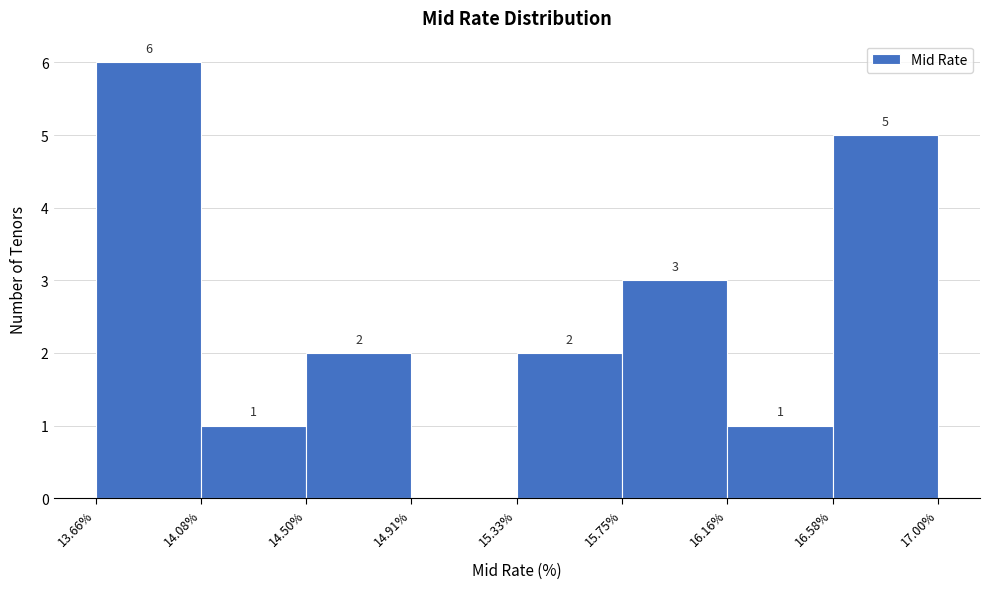

Over which range of the x-axis is the bar tallest?

13.66% to 14.08%